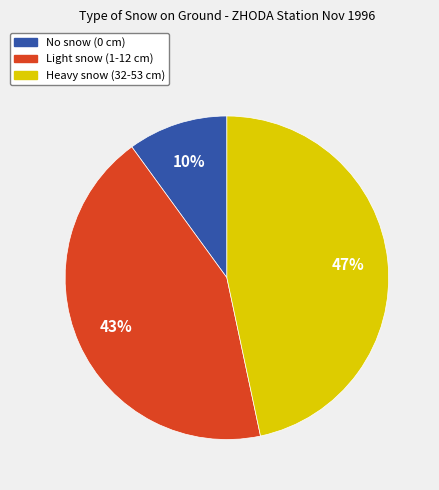

Is there a majority slice in this chart?

No